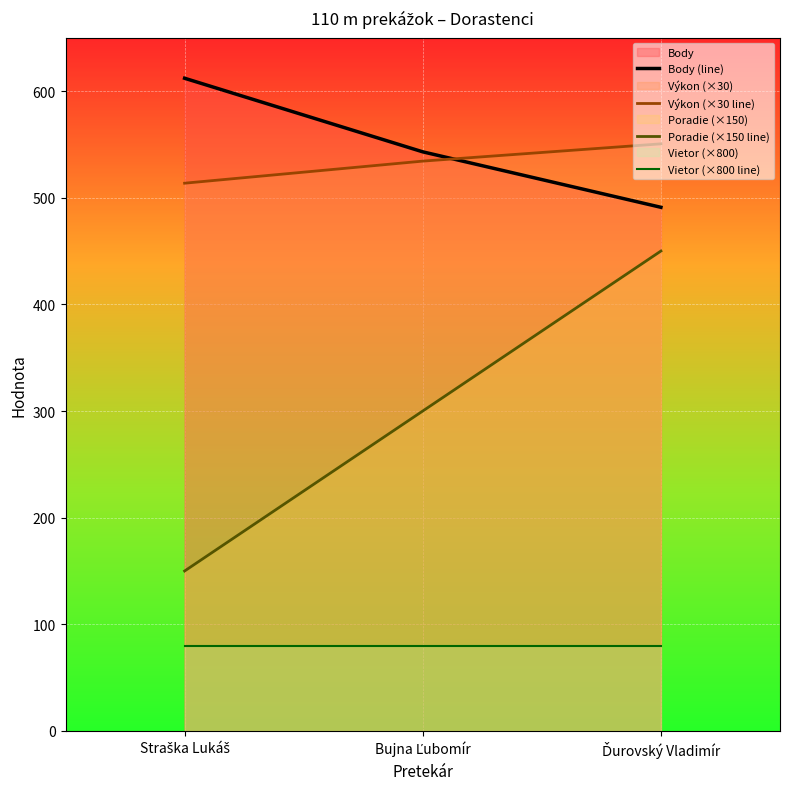

How many lines are shown in the chart?

4